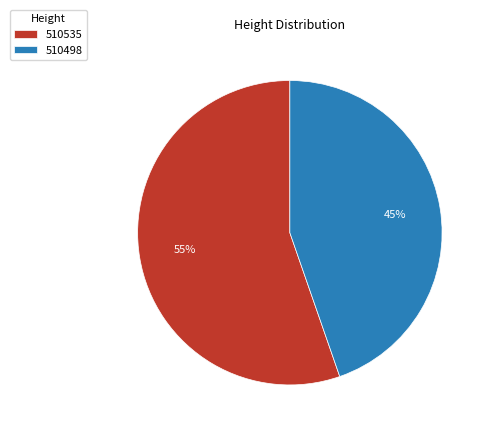

Is the sum of 510498 and 510535 greater than half?

Yes